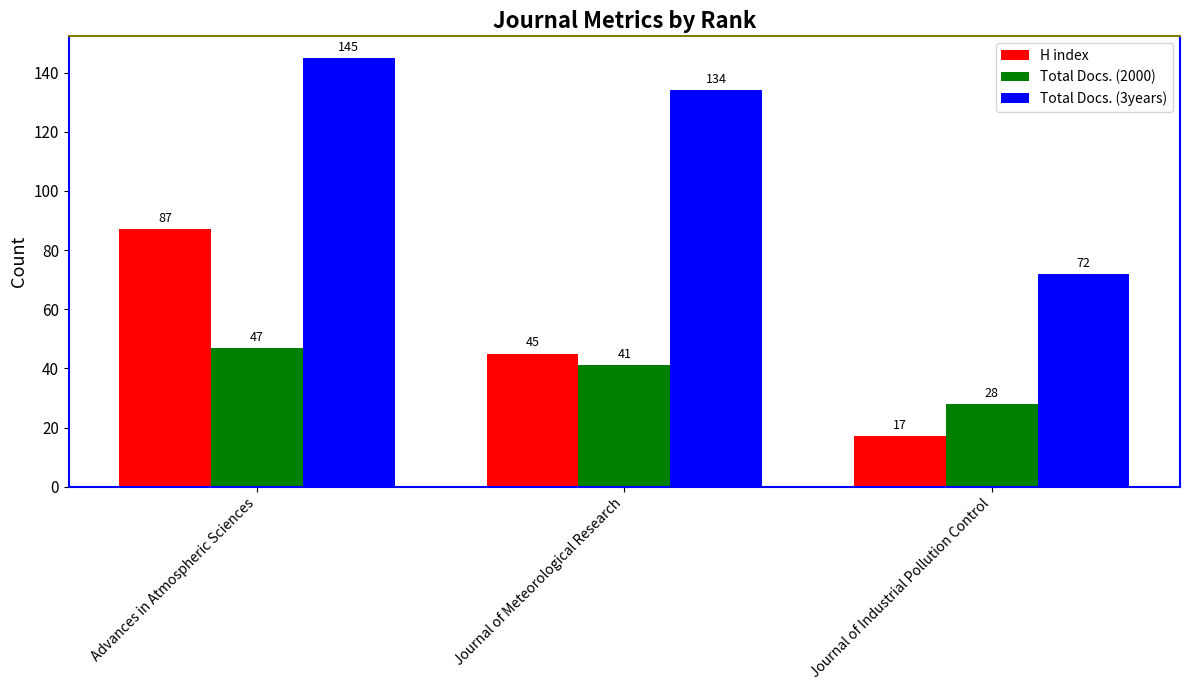

What is the minimum value shown in the chart?

17